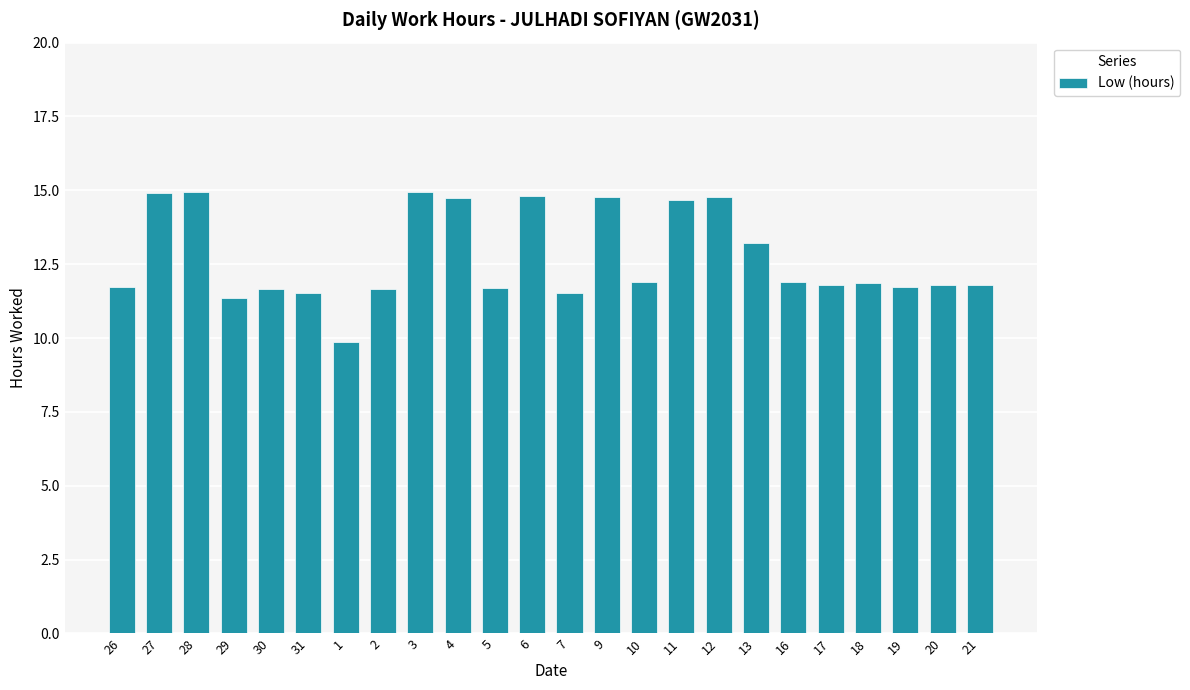

At which category does the chart reach its minimum across all series?

1